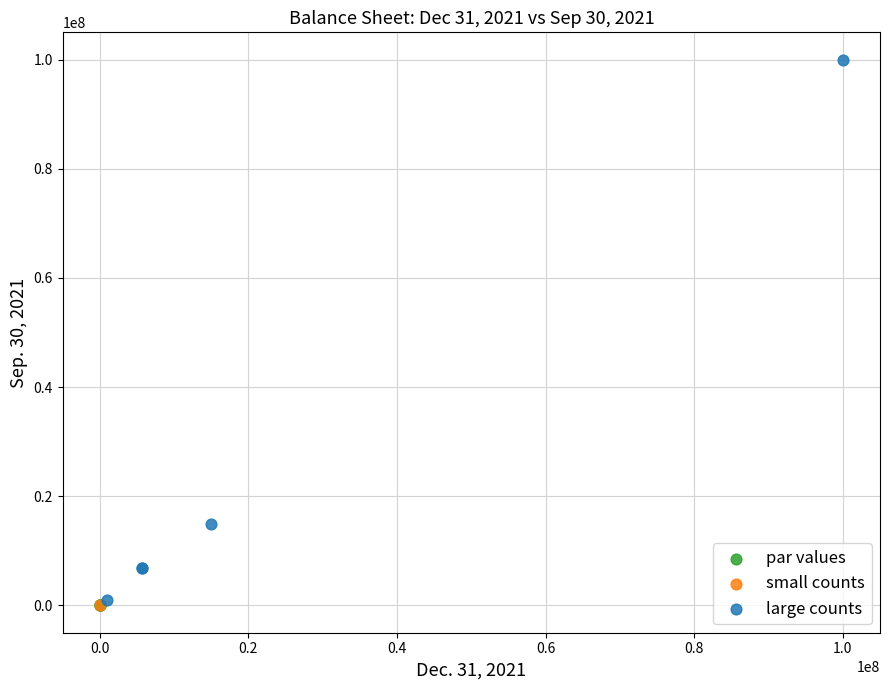

Which series reaches the maximum Y coordinate?

large counts